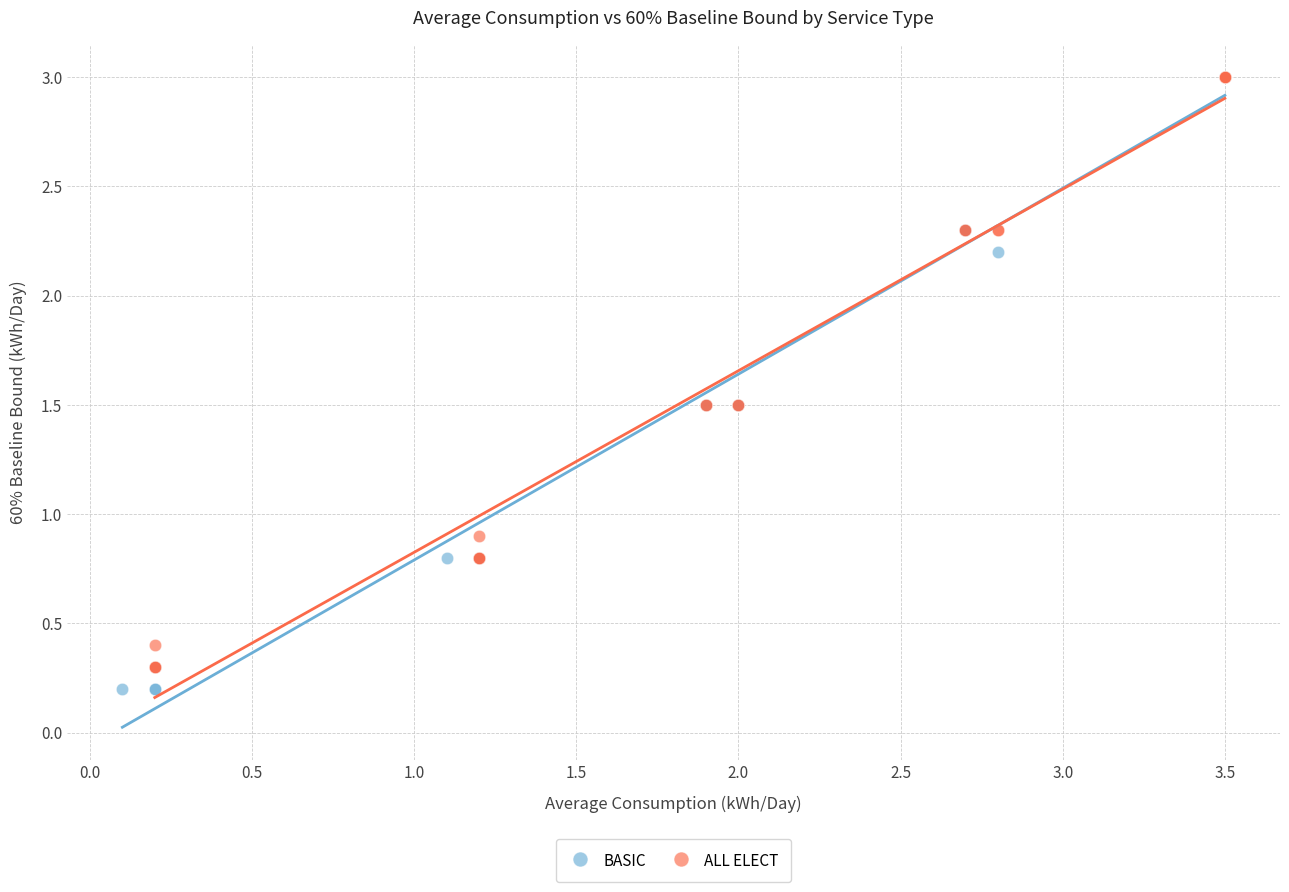

Which series has the widest spread of Y values?

BASIC